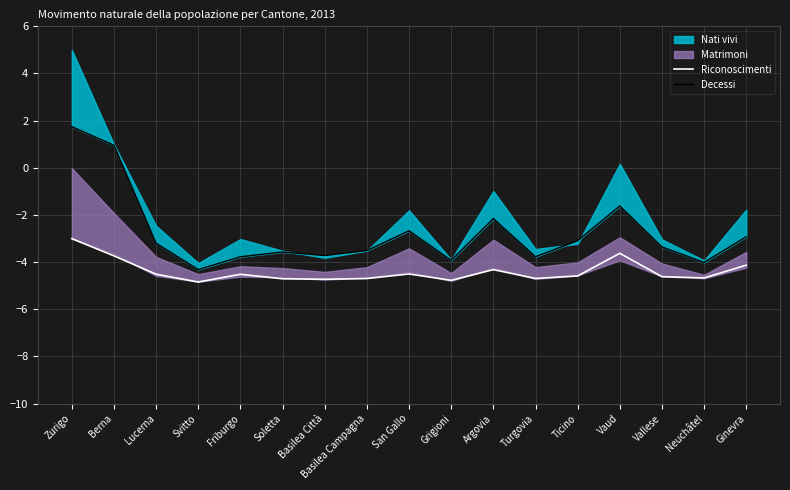

Read the Riconoscimenti value at Vaud.

-3.6